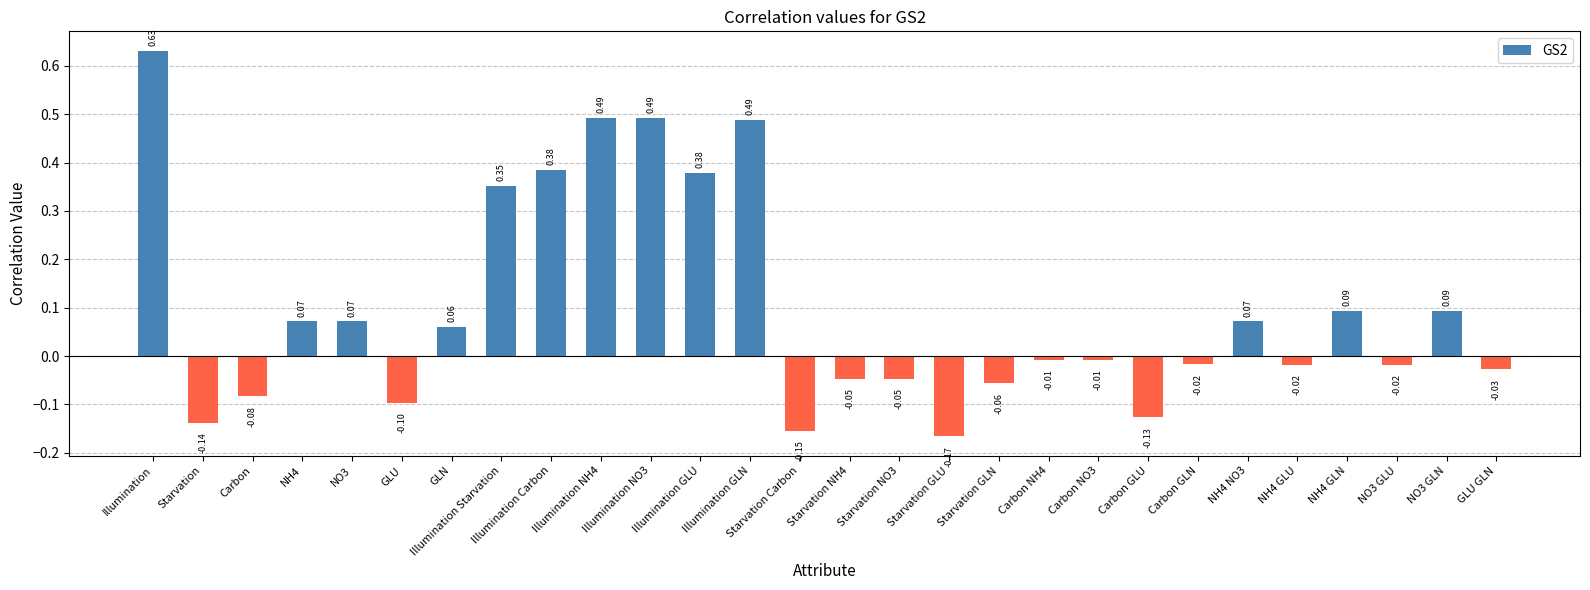

At which category does the chart reach its peak across all series?

Illumination